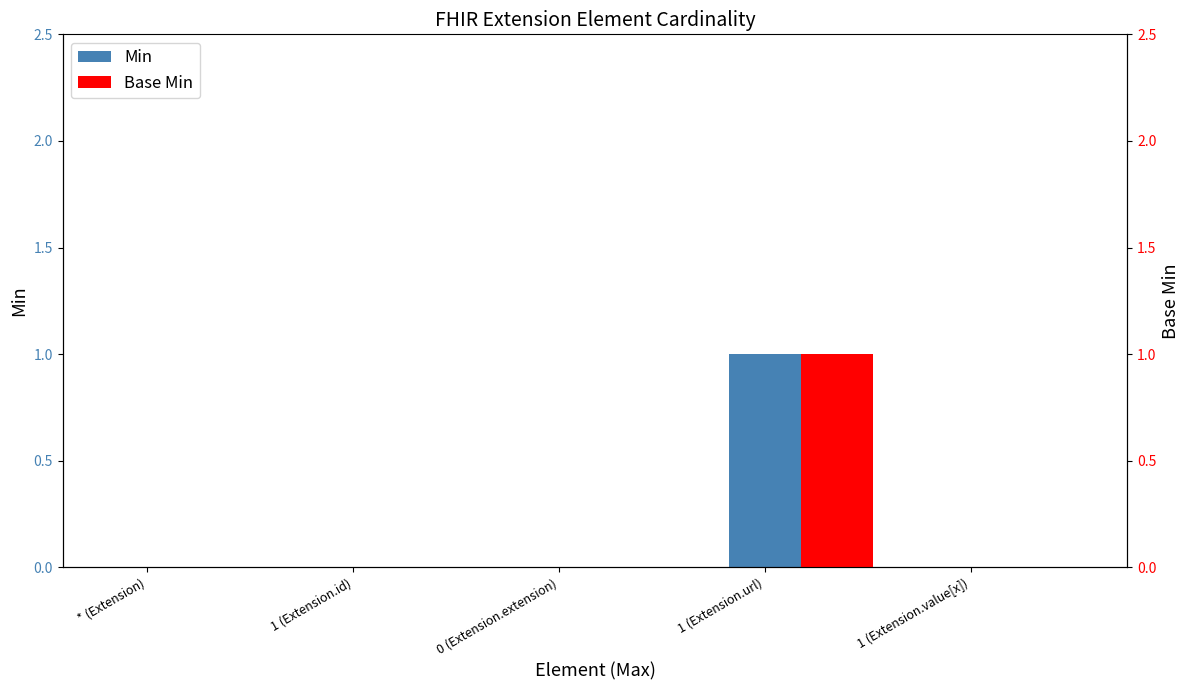

True or false: Base Min has a value of 0 at 1 (Extension.value[x]).

False